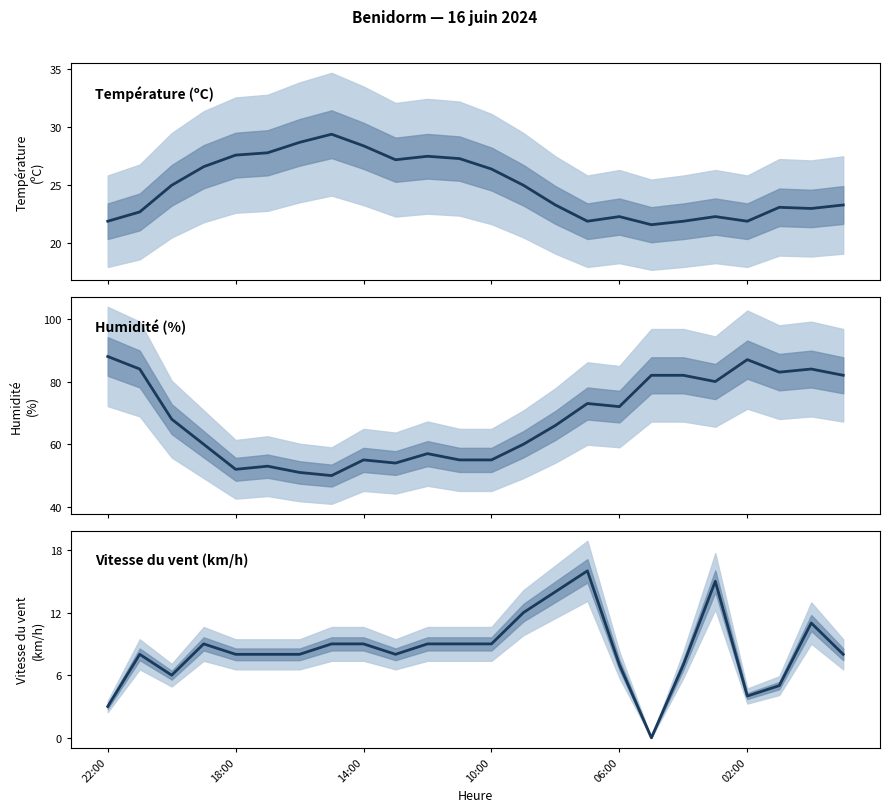

Is the value of Vitesse du vent (km/h) at 13 greater than the value of Humidité (%) at 10?

No